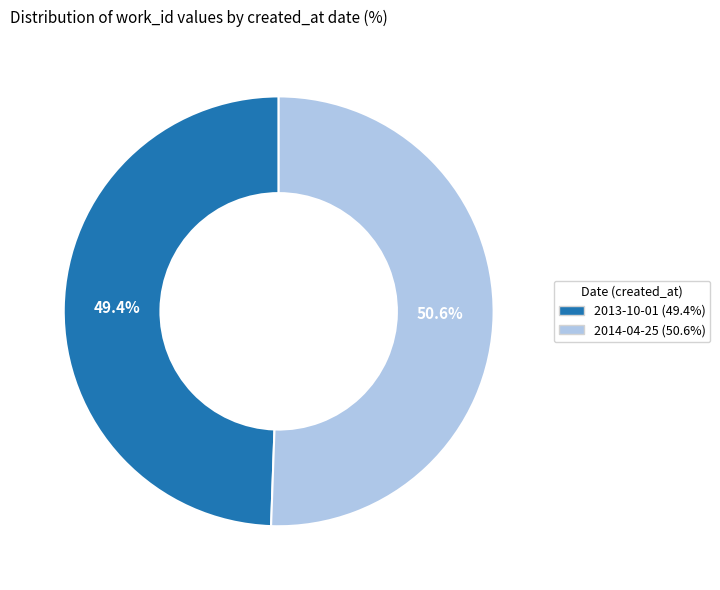

To the nearest percent, what is the difference between the 2014-04-25 and 2013-10-01 slice percentages?

1%